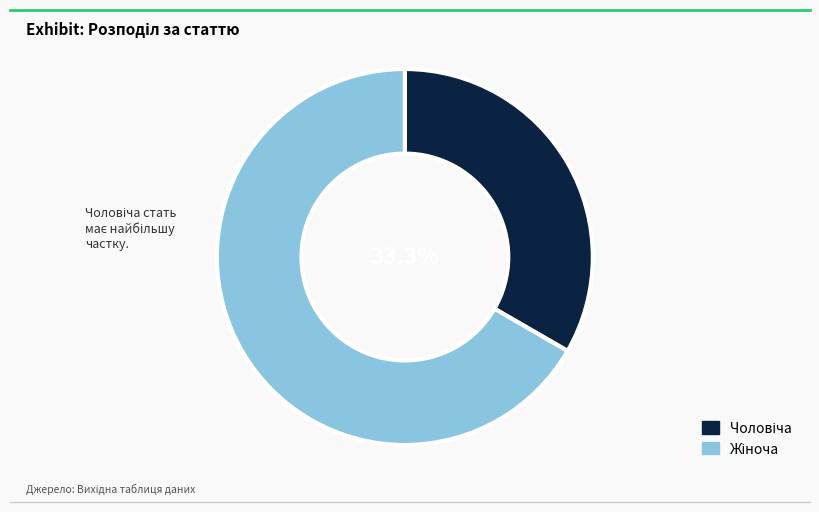

How many segments does this pie chart have?

2